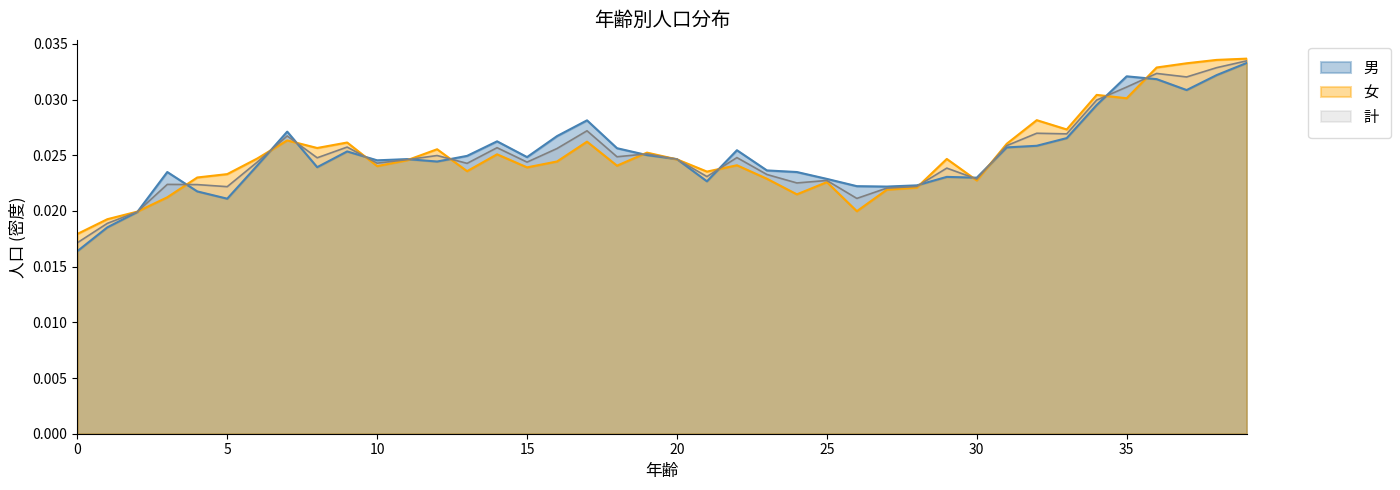

True or false: 男 has a value of 0.0 at 24.

False